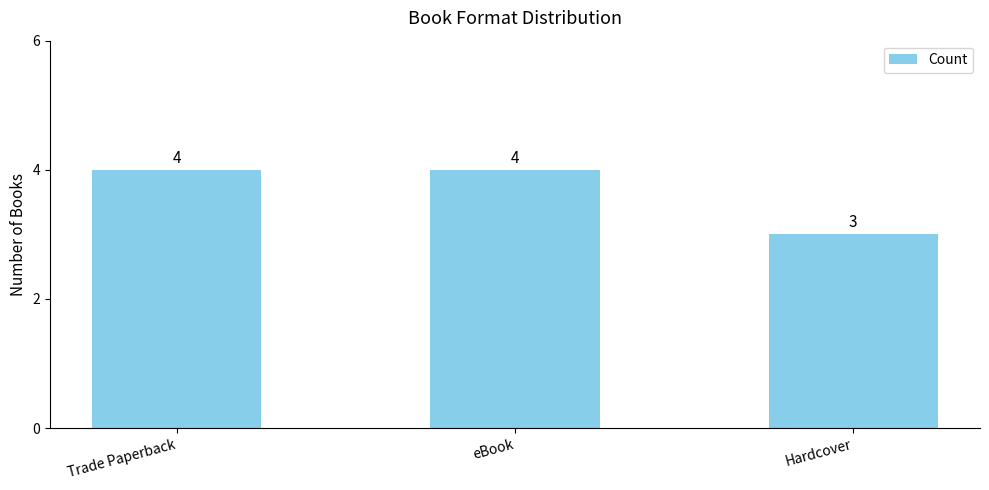

Which category has the lowest value across all series?

Hardcover